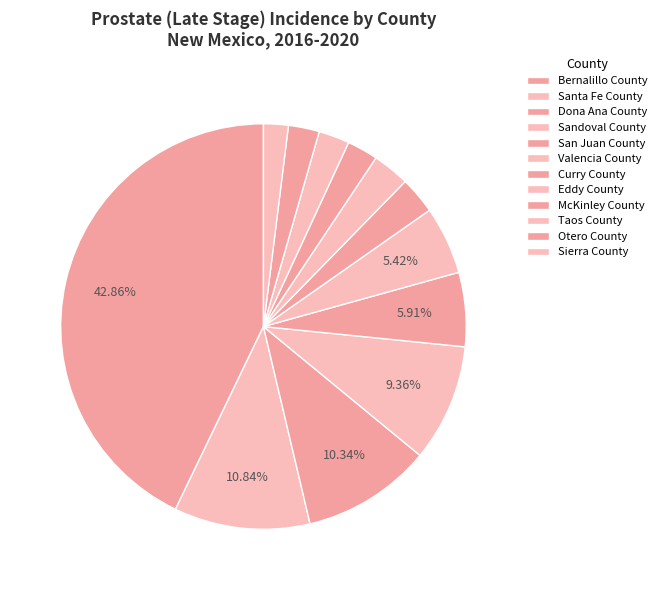

Is it true that Taos County is 2% of the pie?

True